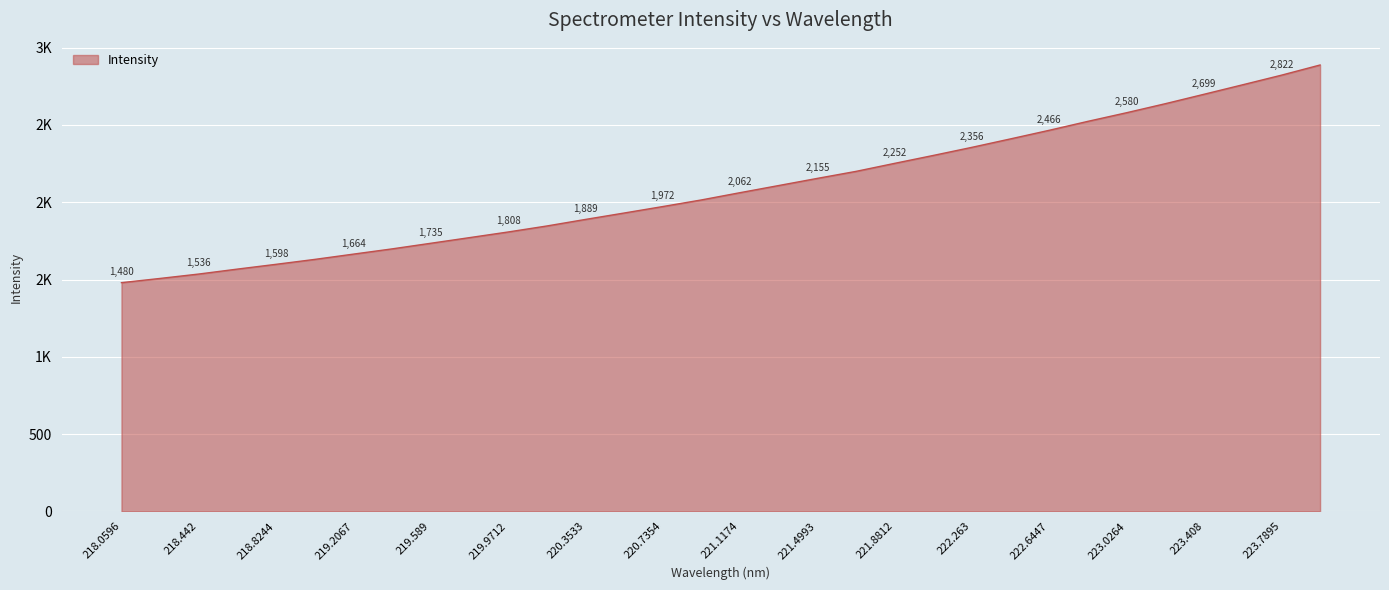

Does the chart display data point markers on the line(s)?

No